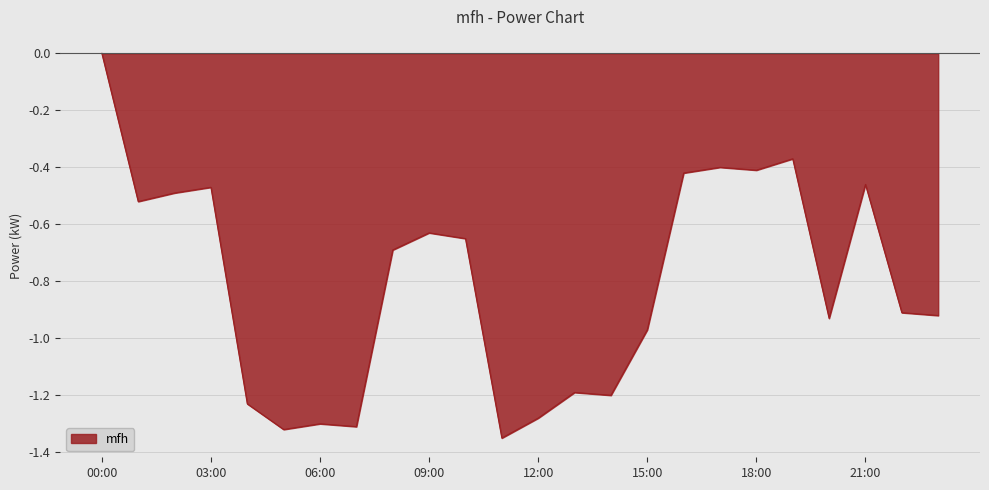

How many lines are shown in the chart?

1